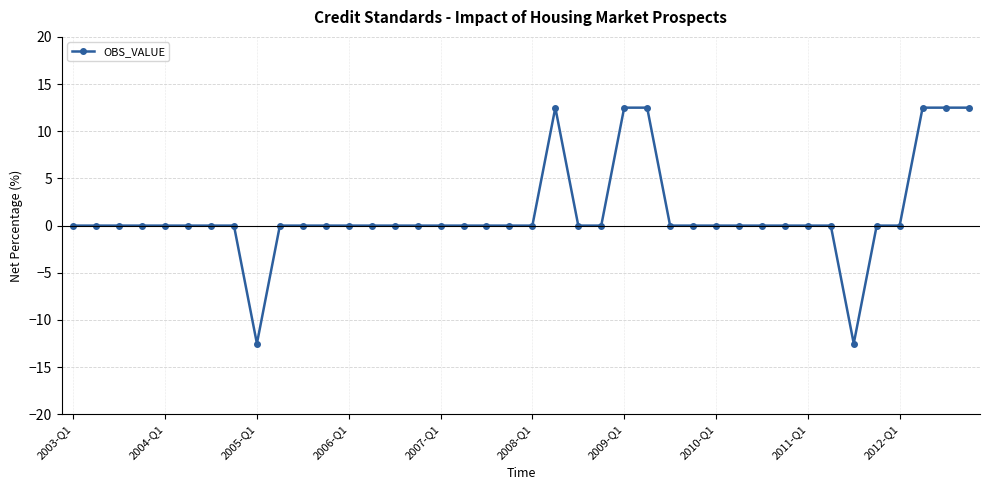

What is the greatest value displayed?

12.5